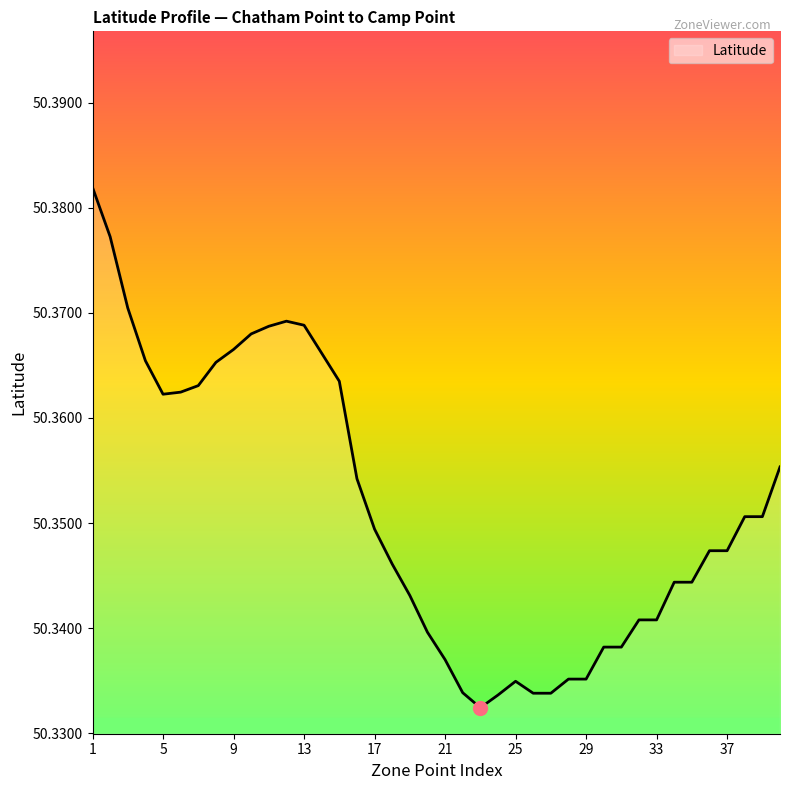

List the labels in order of value, smallest first.

23, 24, 26, 27, 22, 25, 29, 28, 21, 31, 30, 20, 32, 33, 19, 34, 35, 18, 37, 36, 17, 39, 38, 16, 40, 5, 6, 7, 15, 8, 4, 14, 9, 10, 11, 13, 12, 3, 2, 1